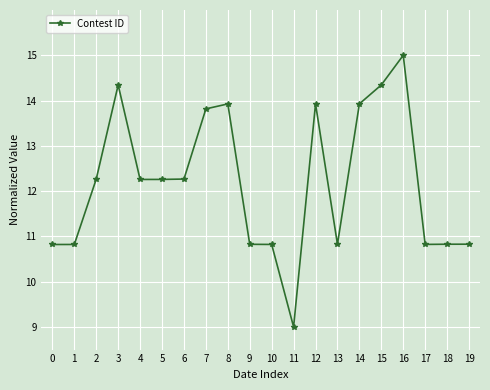

What is the ratio of the value at 14 to the value at 16?

0.9